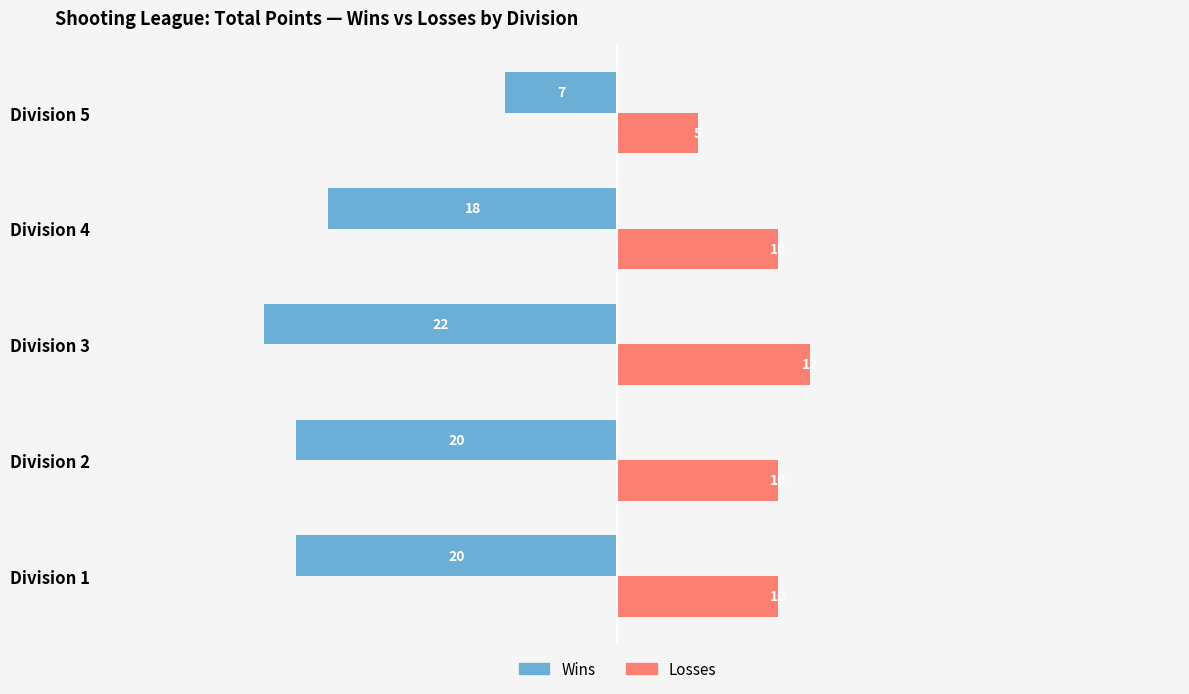

What is the difference between the highest and lowest values at Division 4?

28